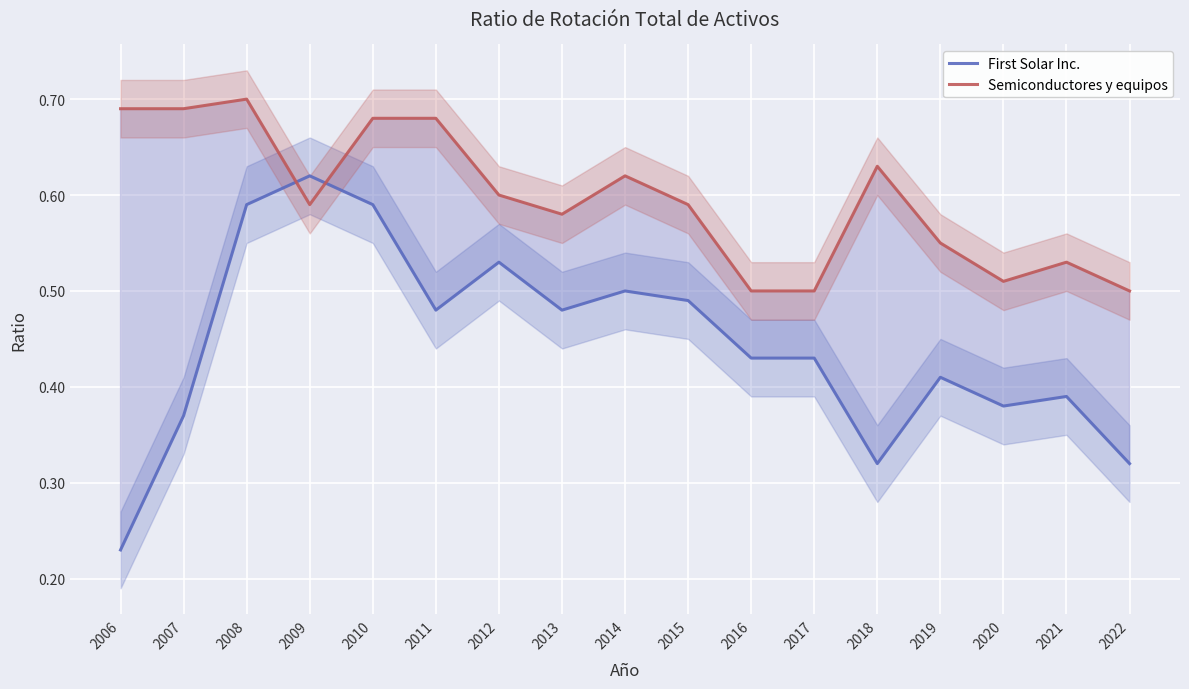

What is the value of the First Solar Inc. point at the 15th from the left?

0.4